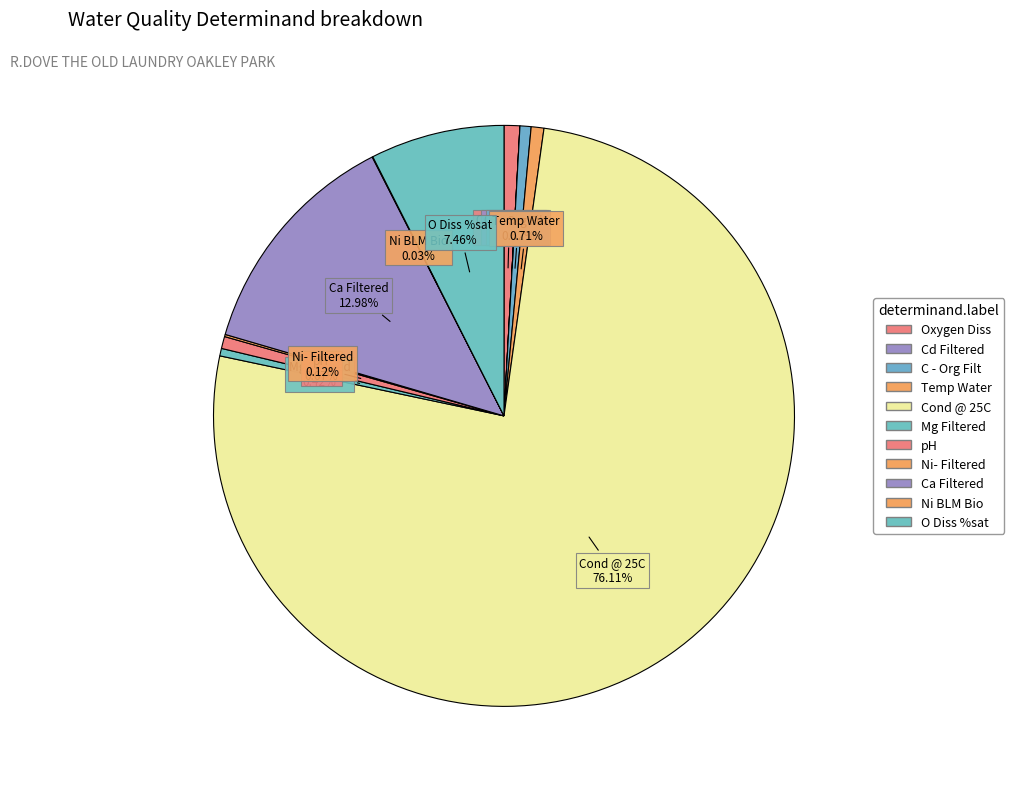

To the nearest percent, what is the average slice percentage?

9%